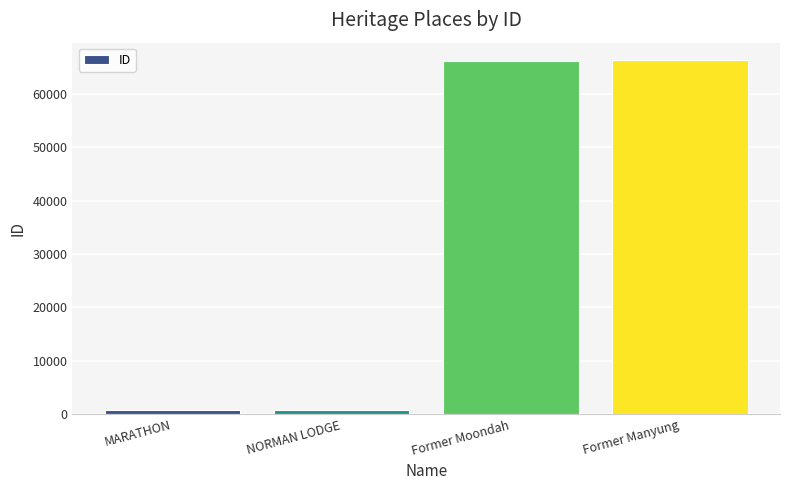

What is the label of the 3rd bar from the left?

Former Moondah